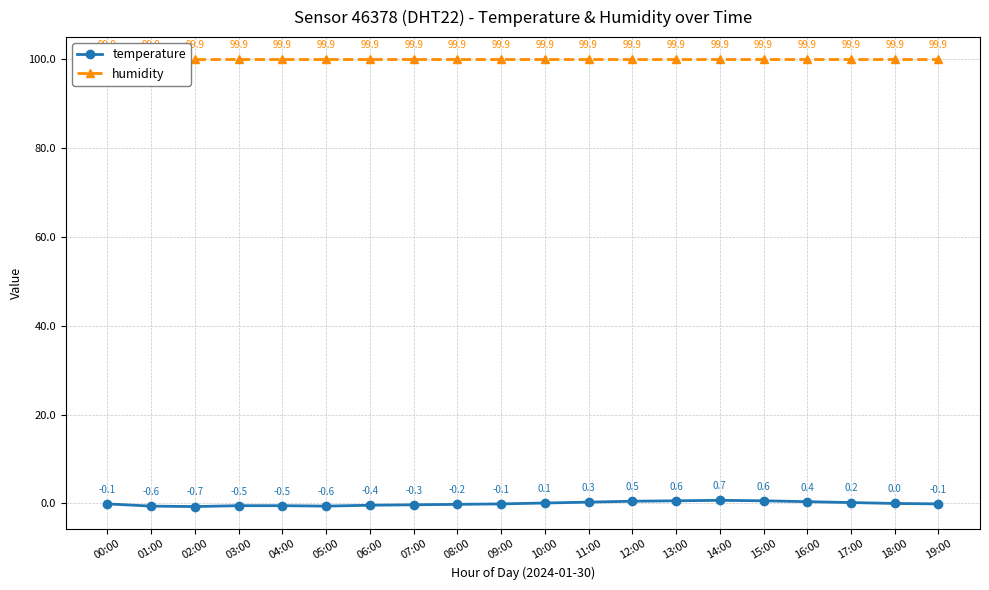

Which has a higher value, 09:00 or 13:00?

13:00